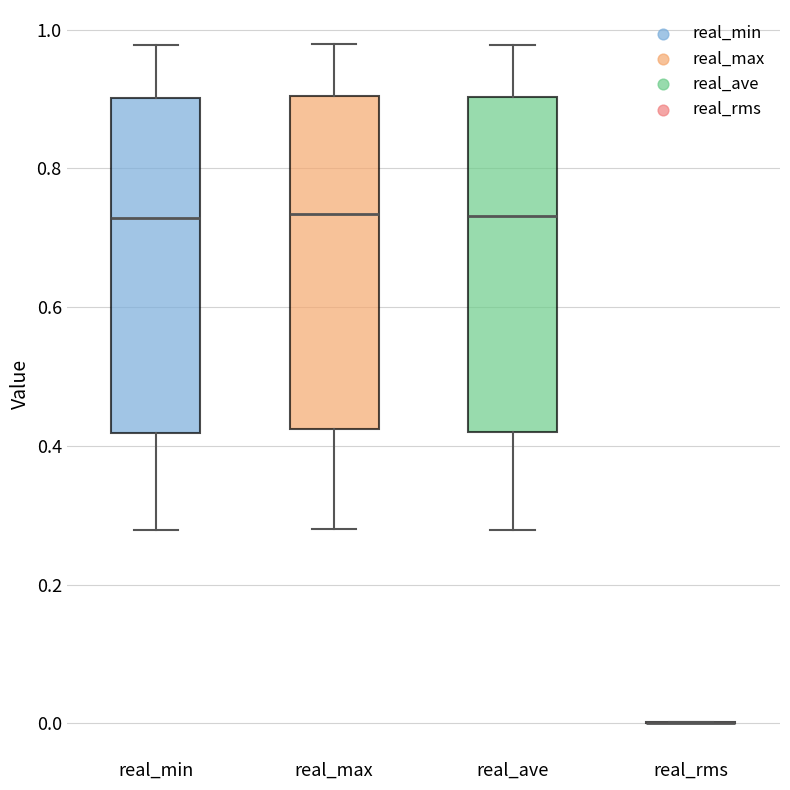

Reading left to right, transcribe this box plot: for each box, give where its median line is, the range the box spans, and where its two whiskers end, as read against the y-axis. The values are not printed on the chart, so give them approximately, as read against the axis.

real_min: median 0.72, box 0.42 to 0.90, whiskers 0.28 to 0.98
real_max: median 0.74, box 0.42 to 0.90, whiskers 0.28 to 0.98
real_ave: median 0.74, box 0.42 to 0.90, whiskers 0.28 to 0.98
real_rms: box collapsed to a line at 0.00, whiskers 0.00 to 0.00